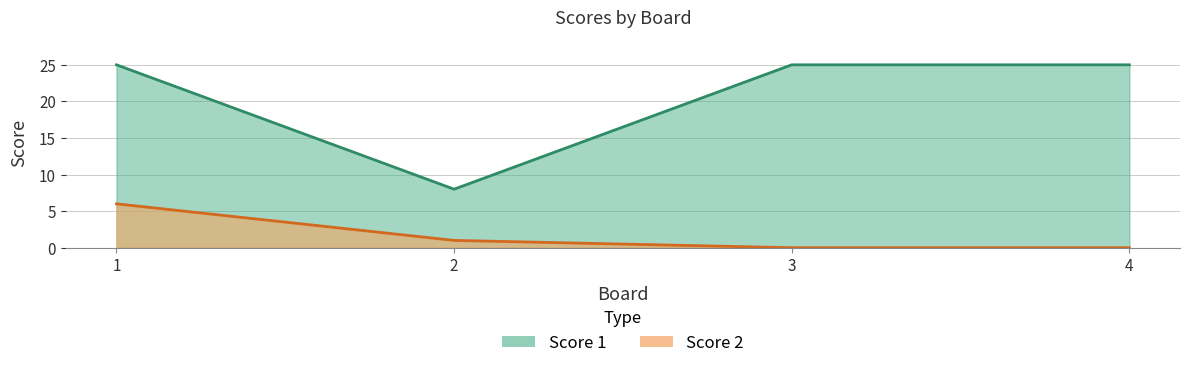

How many lines are shown in the chart?

2